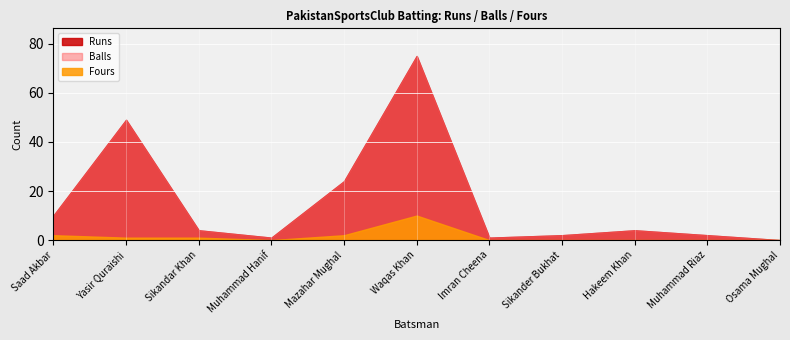

Is it true that Balls equals 0 at Osama Mughal?

True